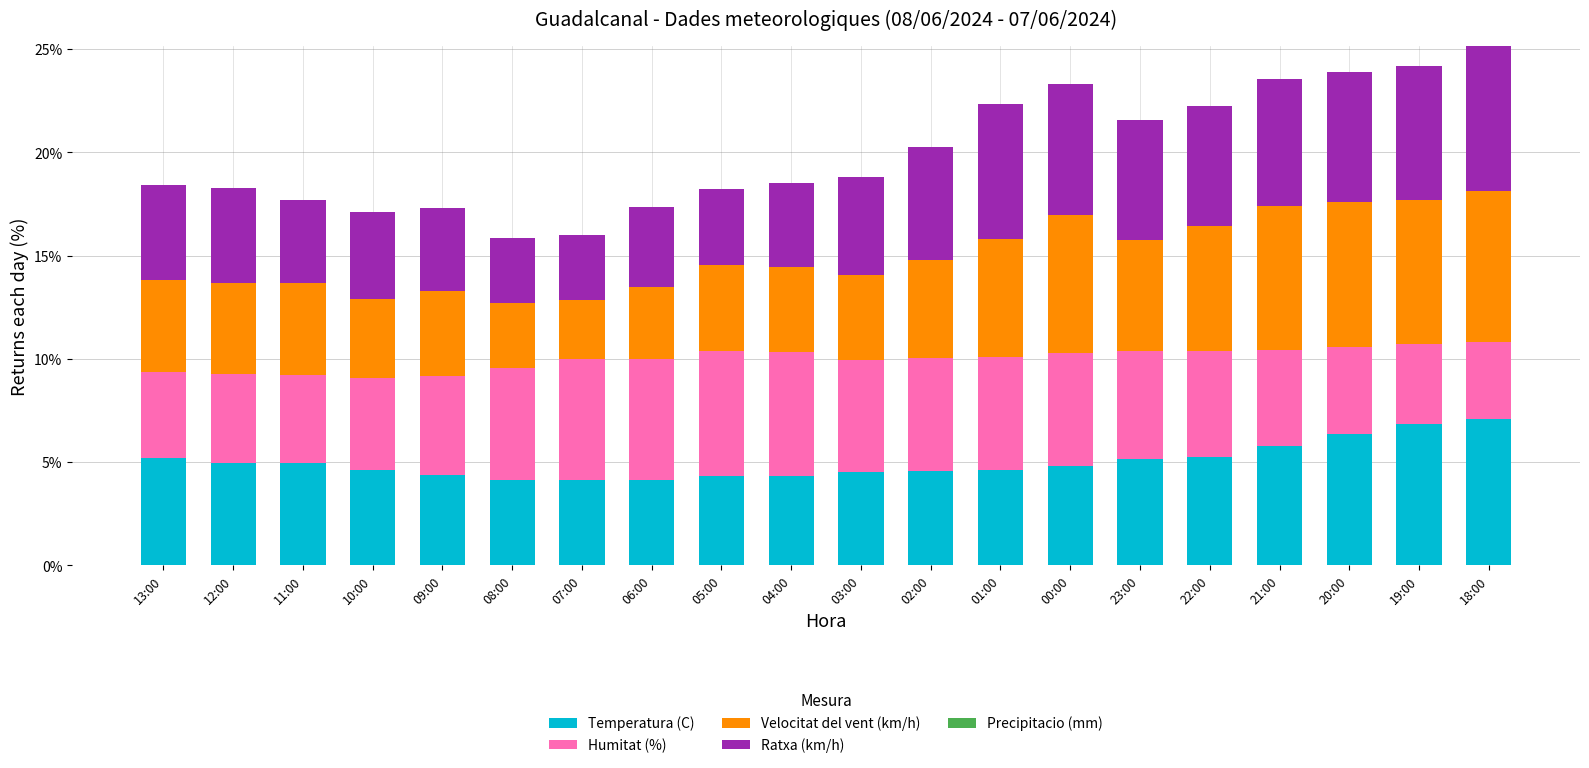

What is the total value across all series at 06:00?

17.4